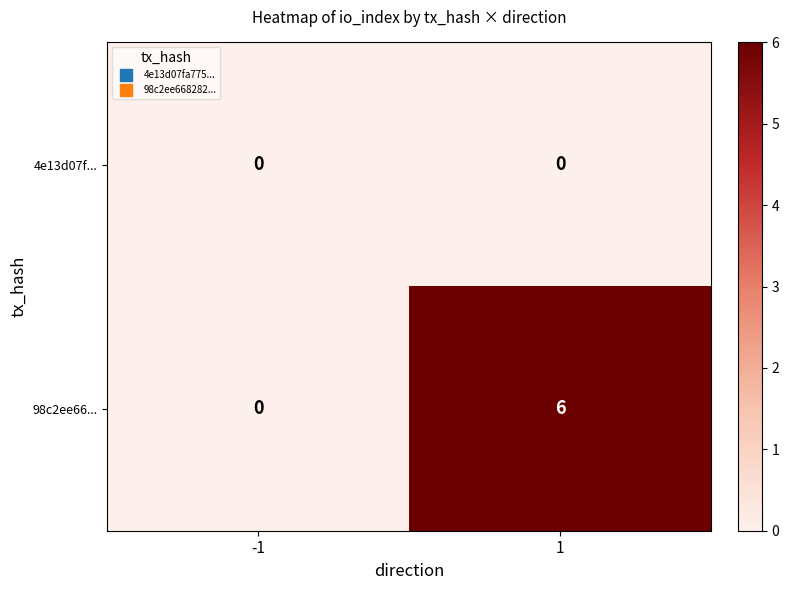

What is the maximum value shown in the chart?

6